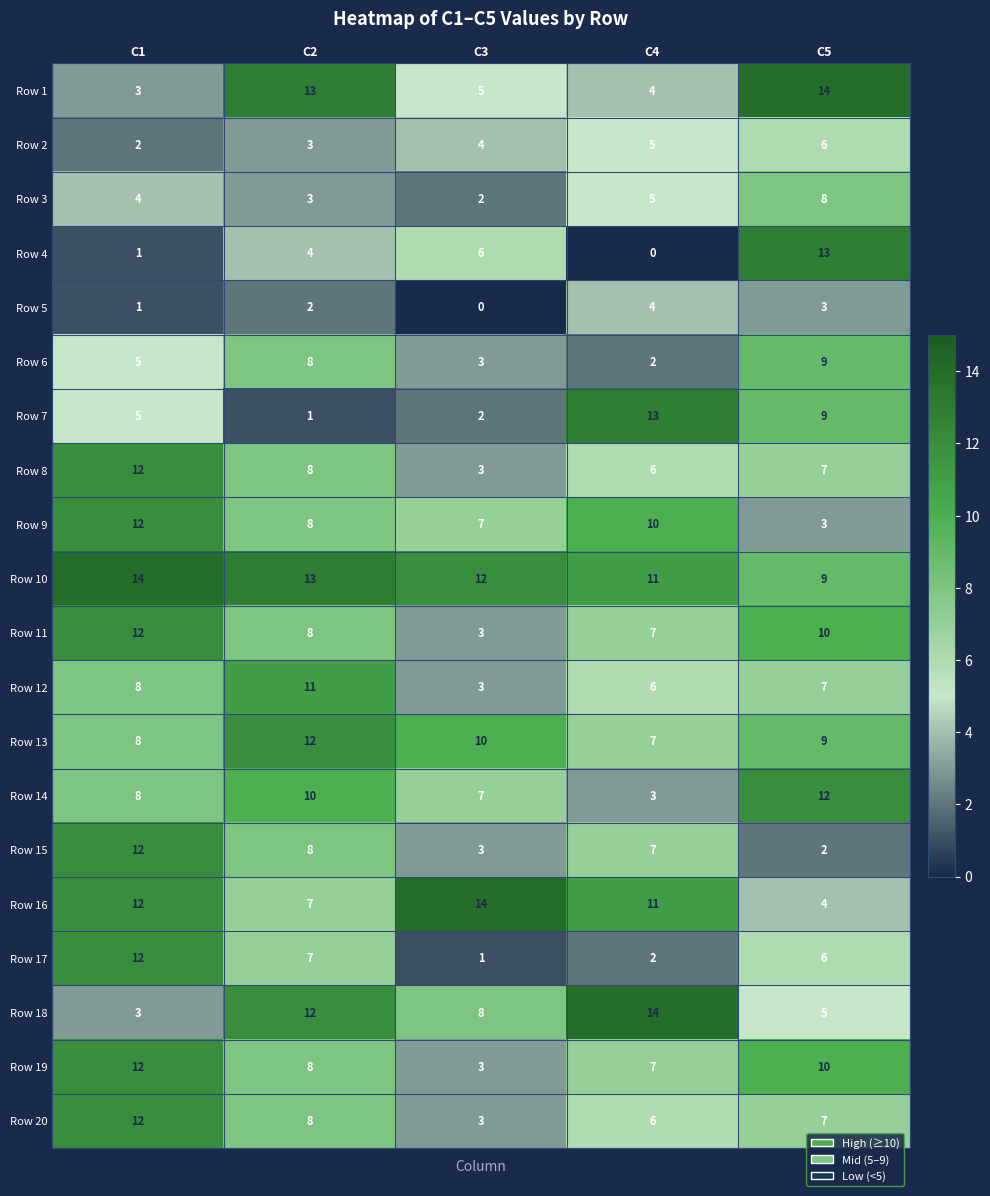

How many Row 14 values are between 7 and 10?

3